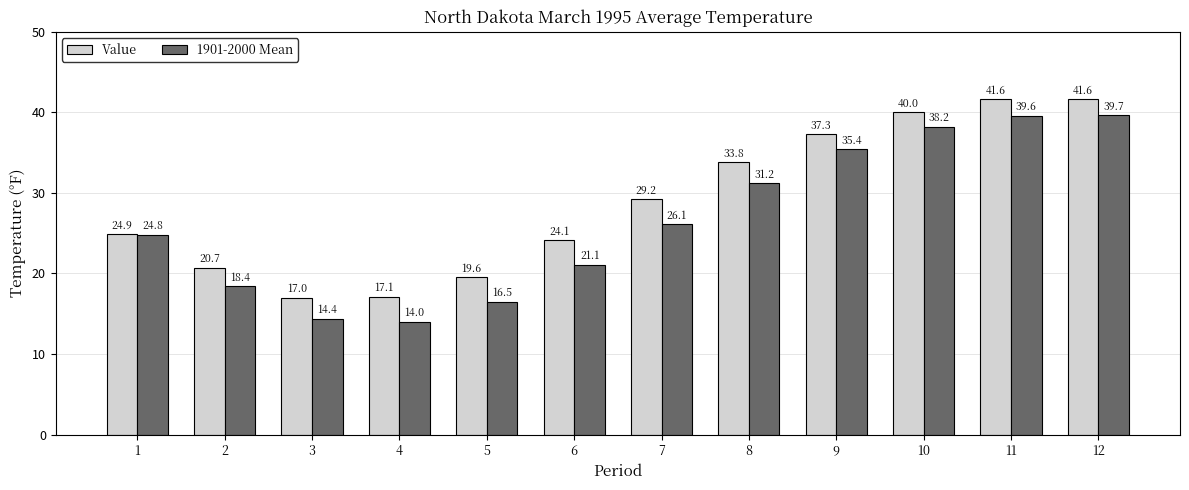

Rank the series by their average value, from lowest to highest.

1901-2000 Mean, Value